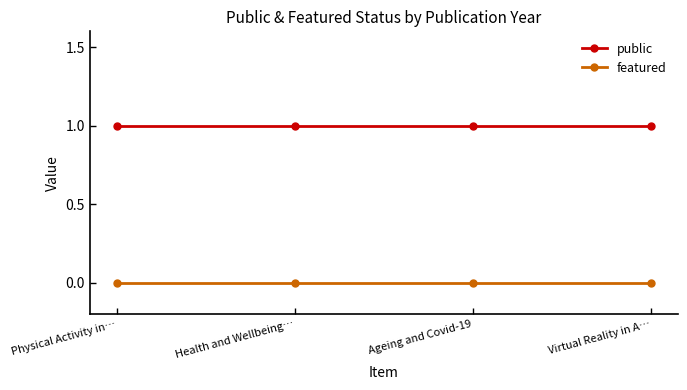

Reading left to right, what are all the values shown in this chart?

public: 1	1	1	1
featured: 0	0	0	0